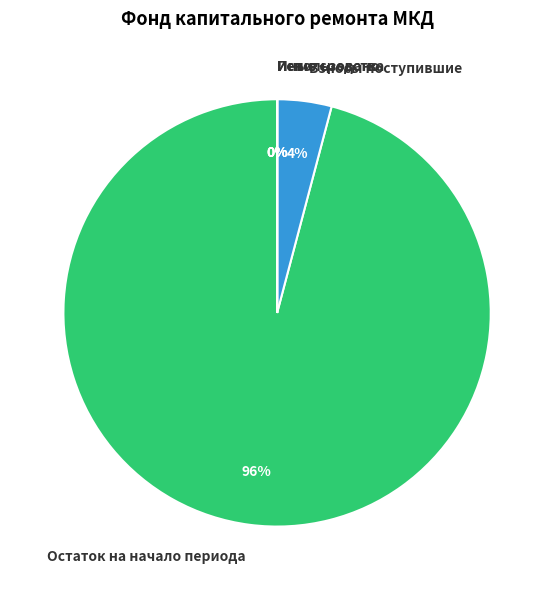

To the nearest percent, what is the average slice percentage?

20%